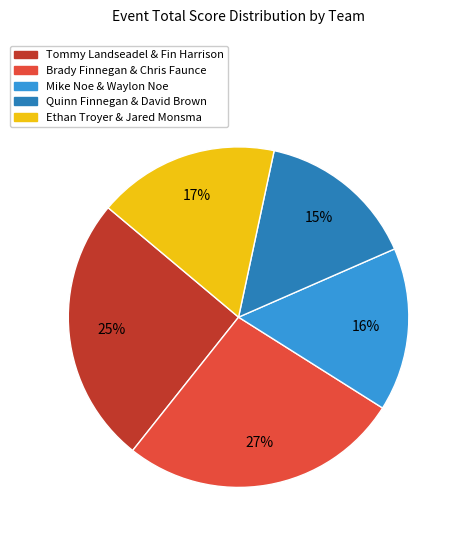

True or false: Brady Finnegan & Chris Faunce accounts for 27% of the total.

True